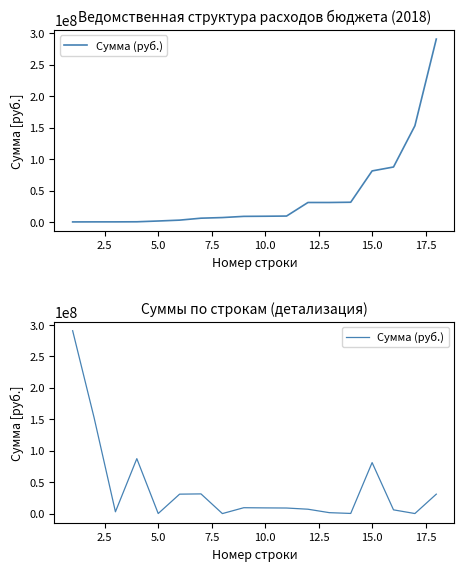

Does the chart have visible grid lines?

No